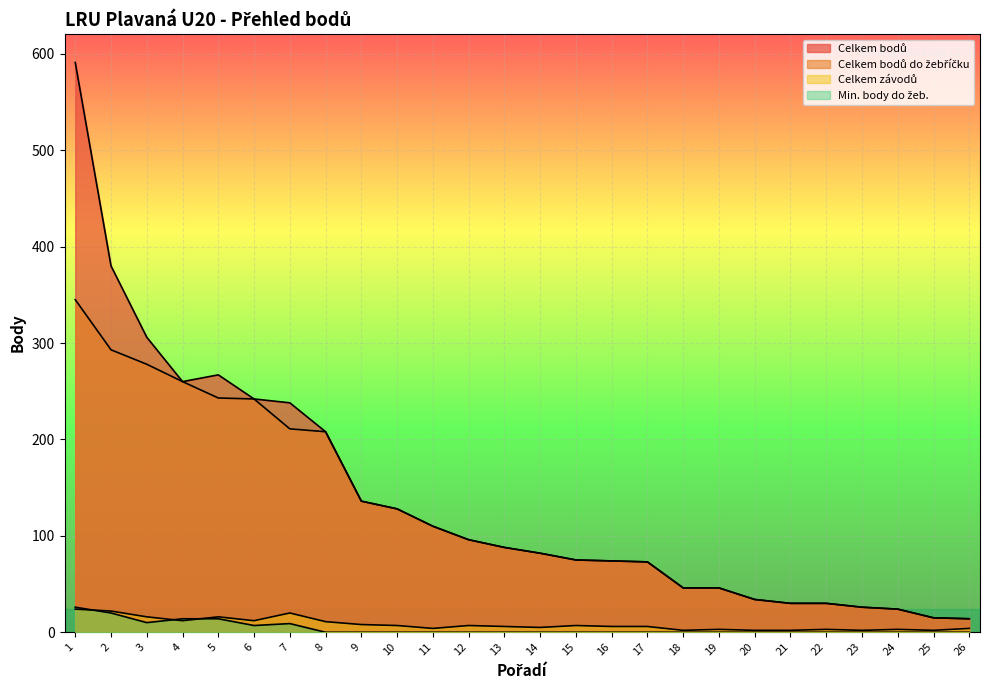

How many values in Min. body do žeb. are above zero?

7